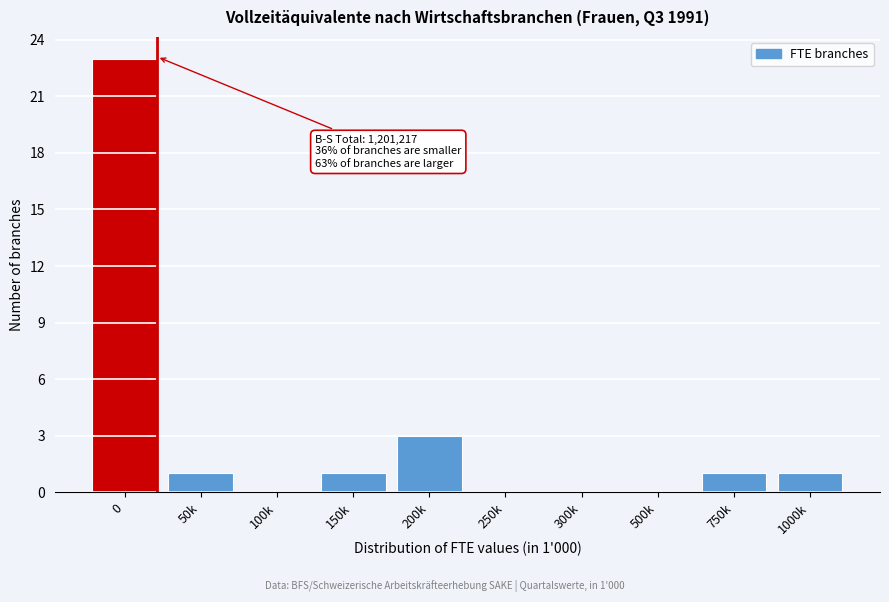

Reading left to right, list all the values displayed in this chart.

0=23	50k=1	100k=0	150k=1	200k=3	250k=0	300k=0	500k=0	750k=1	1000k=1